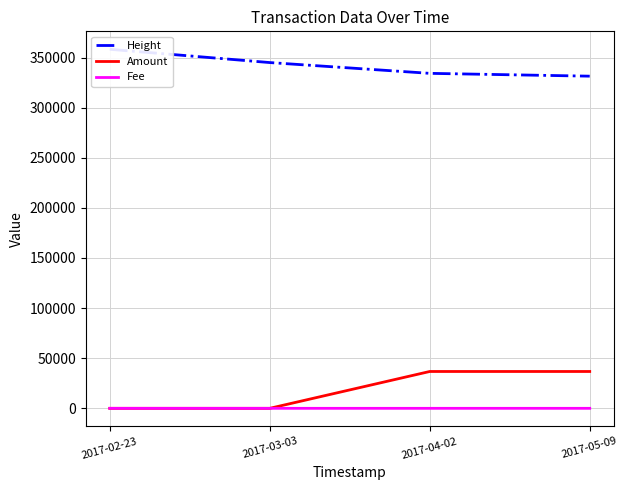

The value of Amount at 2017-04-02 is 36757.0. True or false?

True